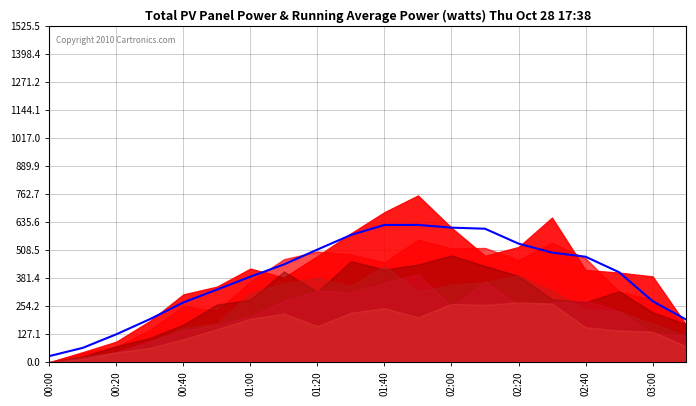

How many interior local peaks (higher than both neighbors) does the data have?

1